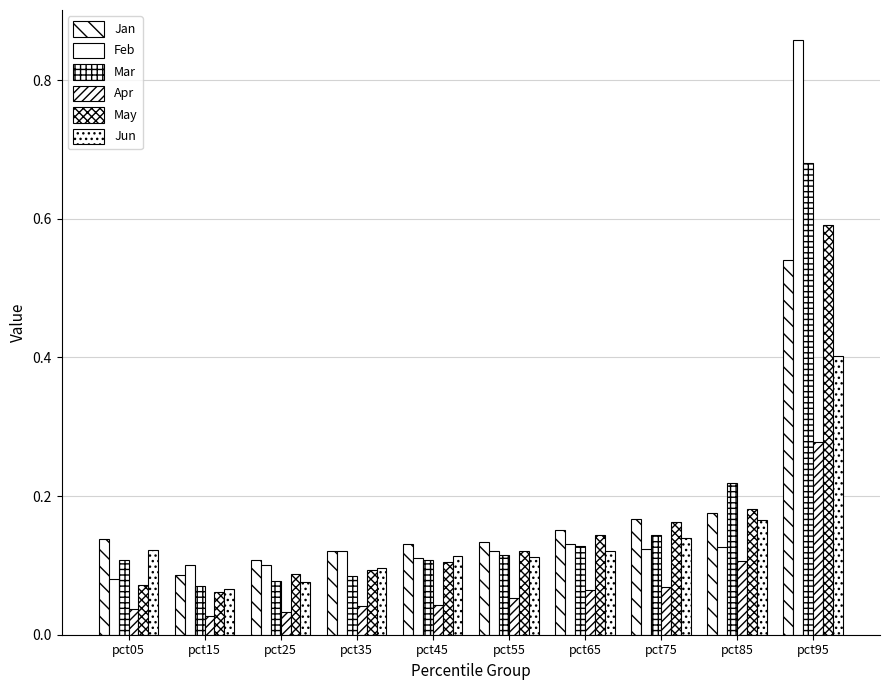

Count the Jun values in the range 0 to 1.

10